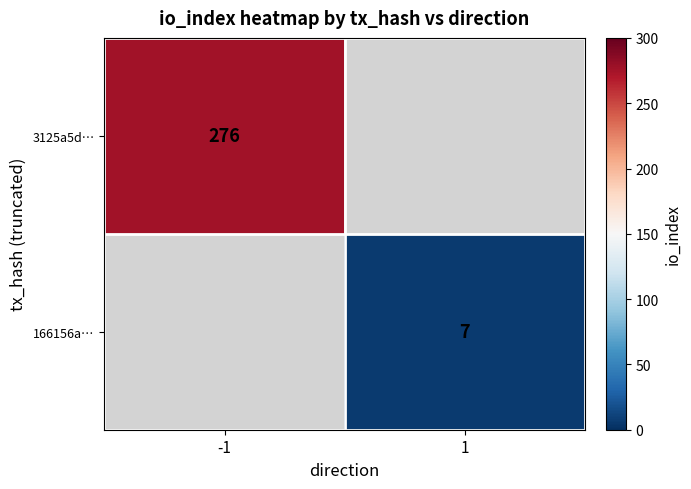

The value of 3125a5d… at -1 is 276. True or false?

True